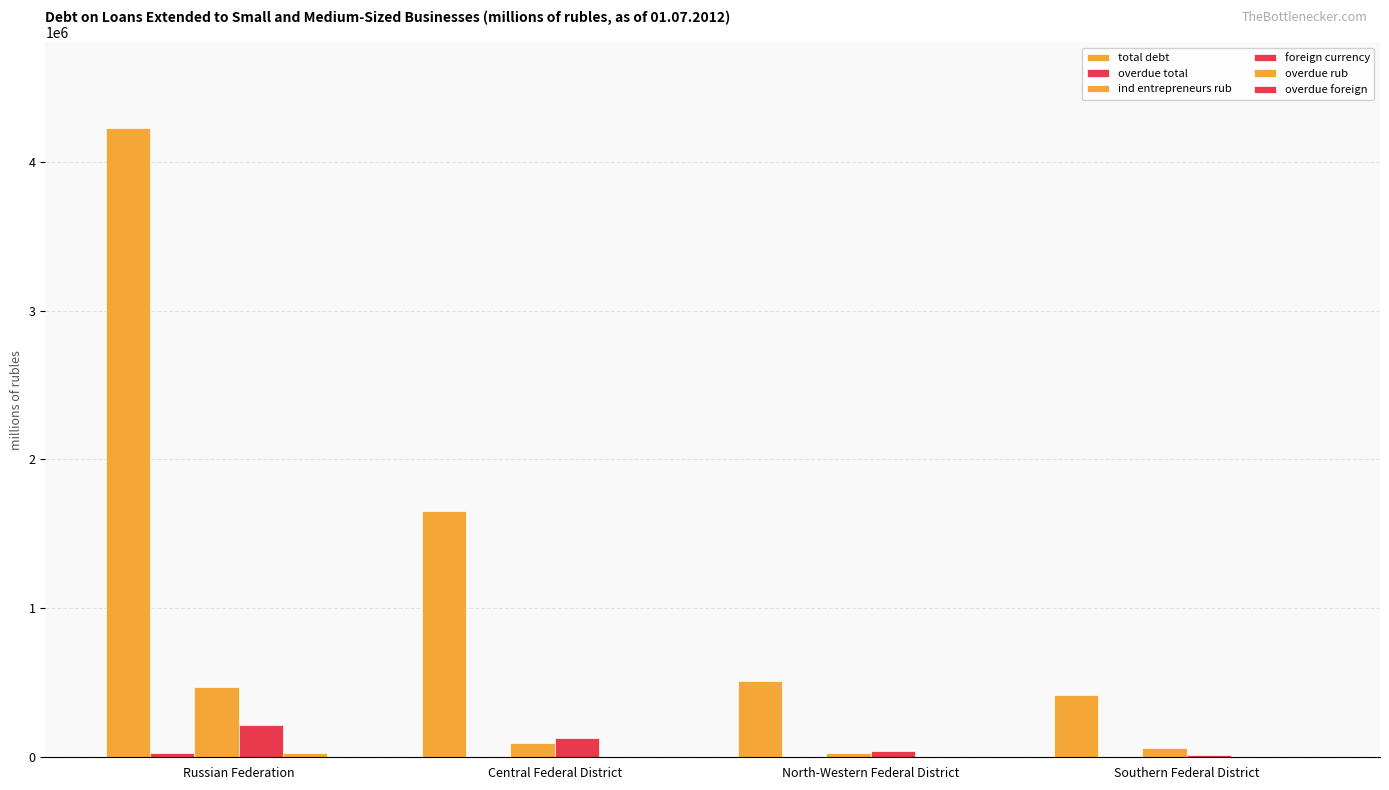

At how many categories does at least one series exceed 1656939?

1